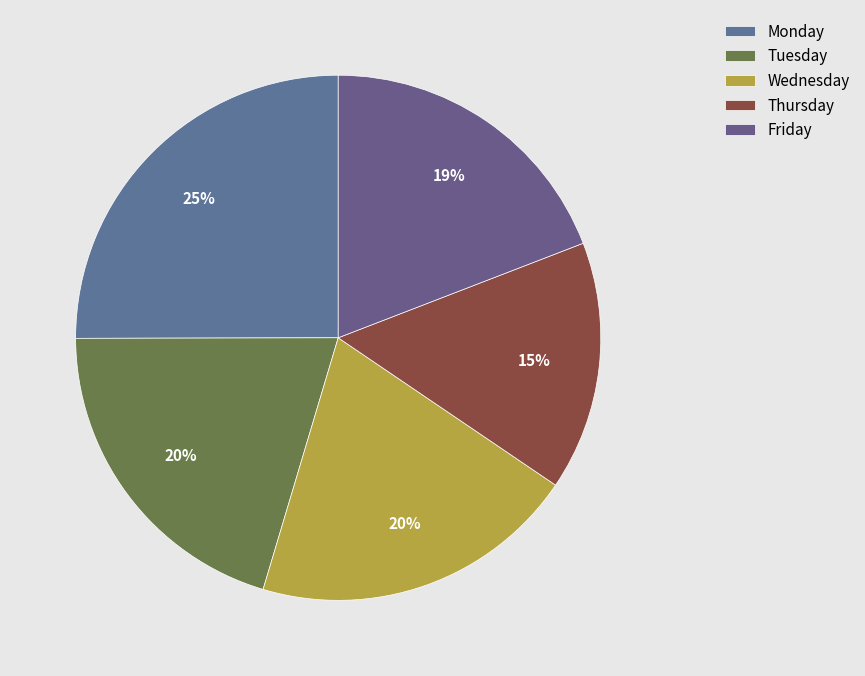

How many slices are in this pie chart?

5